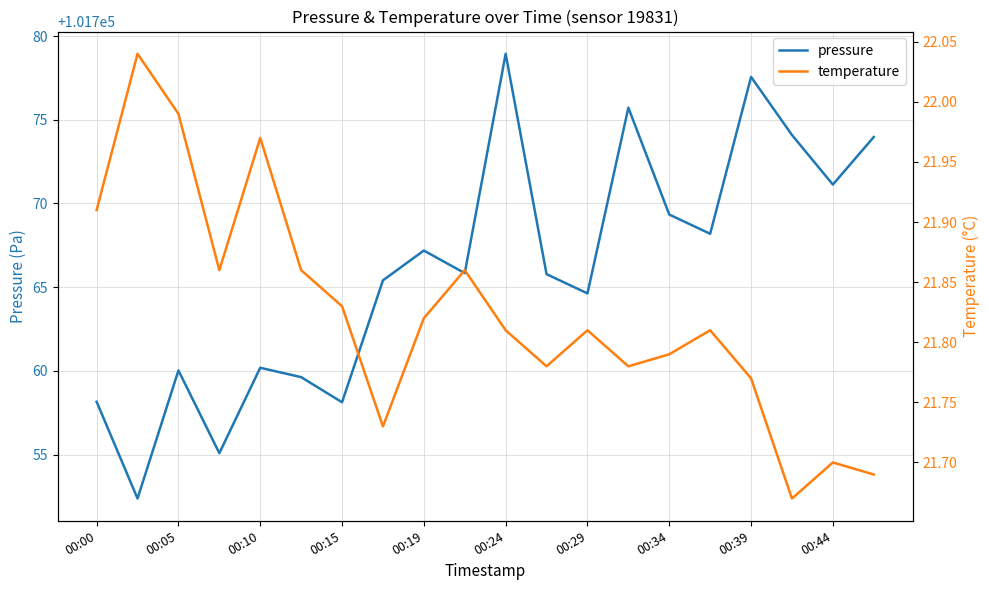

True or false: pressure and temperature cross at least once.

False